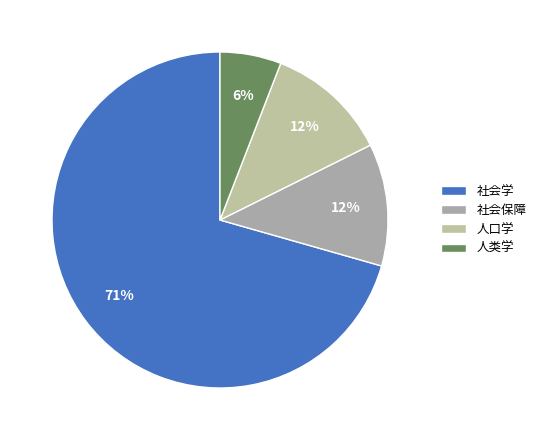

What is the largest slice in the pie chart?

社会学